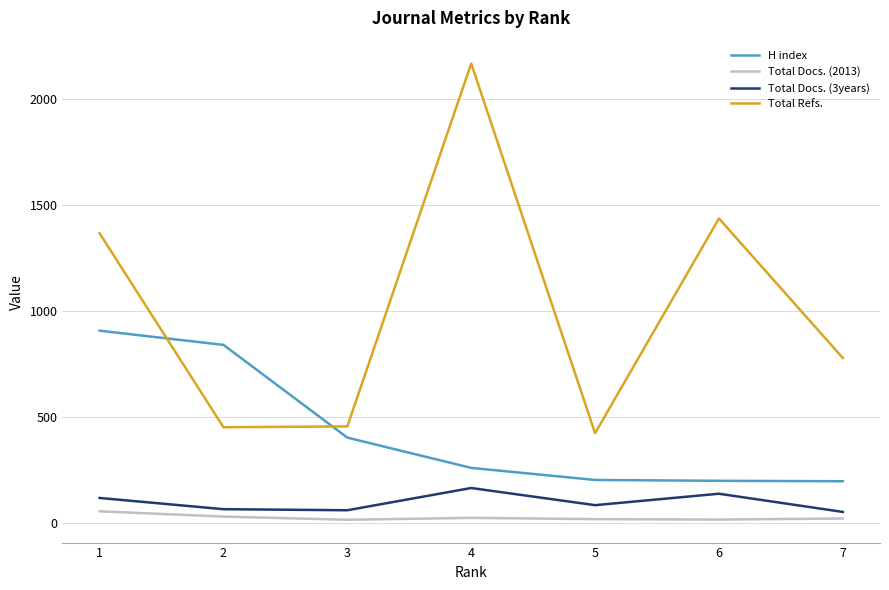

Between 6 and 7, which series saw the biggest shift?

Total Refs.